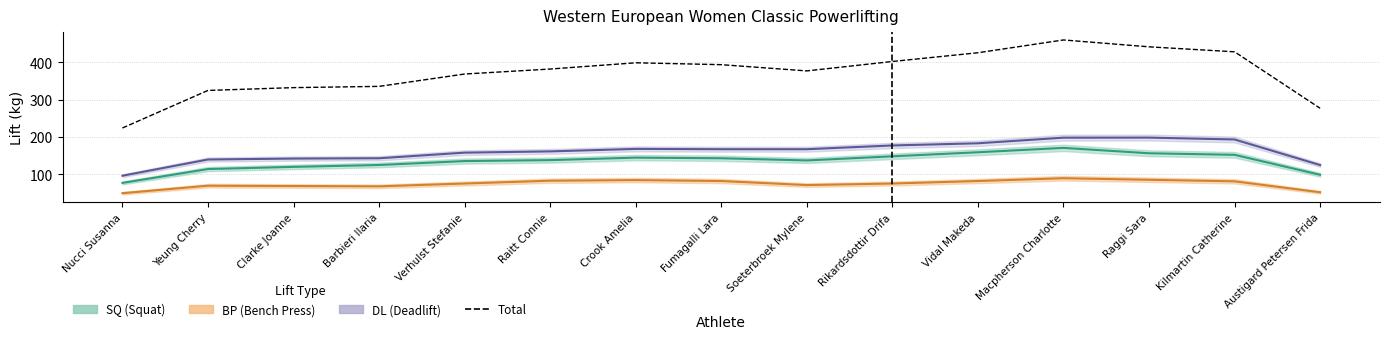

Read the value at Kilmartin Catherine.

427.7